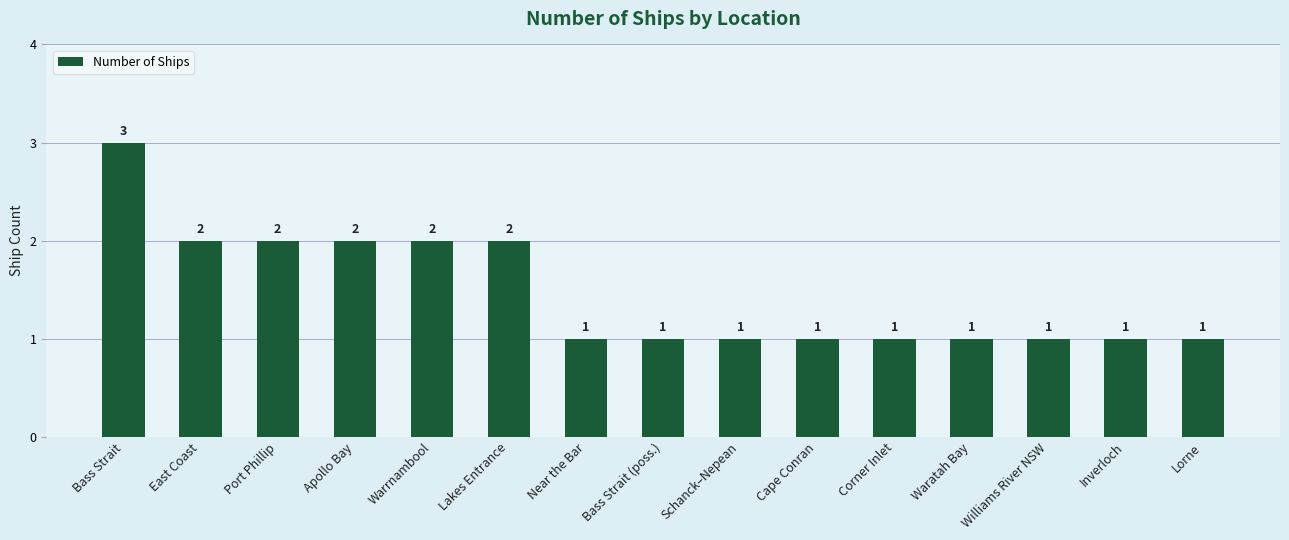

Reading left to right, list all the values displayed in this chart.

Bass Strait=3	East Coast=2	Port Phillip=2	Apollo Bay=2	Warrnambool=2	Lakes Entrance=2	Near the Bar=1	Bass Strait (poss.)=1	Schanck–Nepean=1	Cape Conran=1	Corner Inlet=1	Waratah Bay=1	Williams River NSW=1	Inverloch=1	Lorne=1